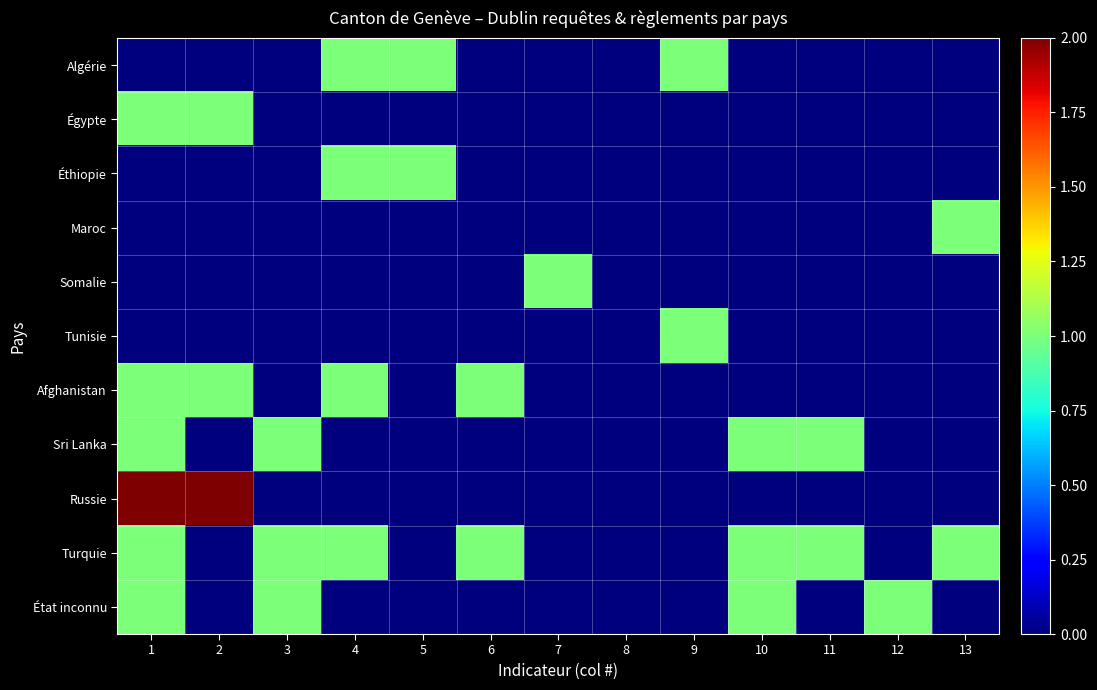

At how many categories does at least one series exceed 1?

2